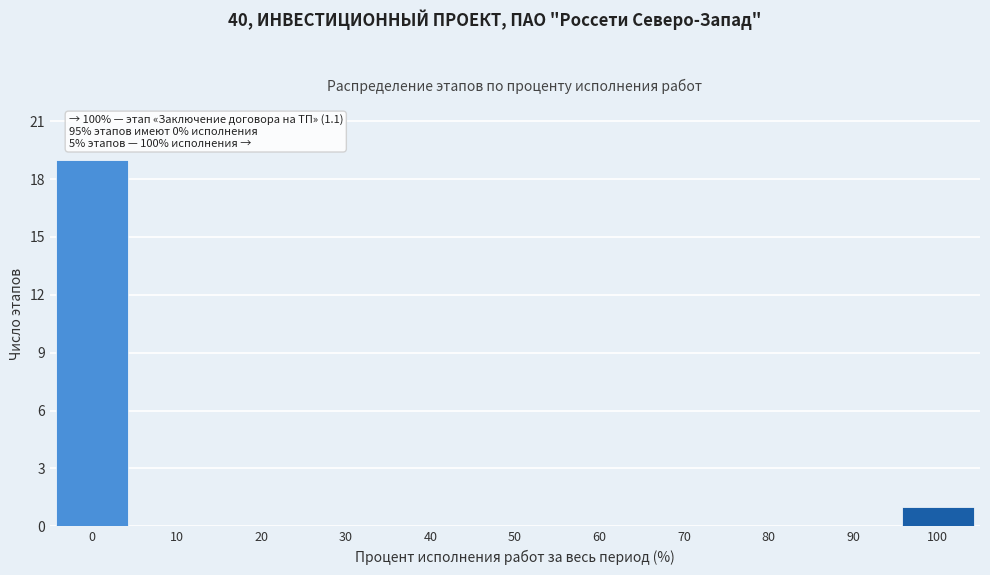

Reading left to right, extract all data points from this chart.

0=19	10=0	20=0	30=0	40=0	50=0	60=0	70=0	80=0	90=0	100=1